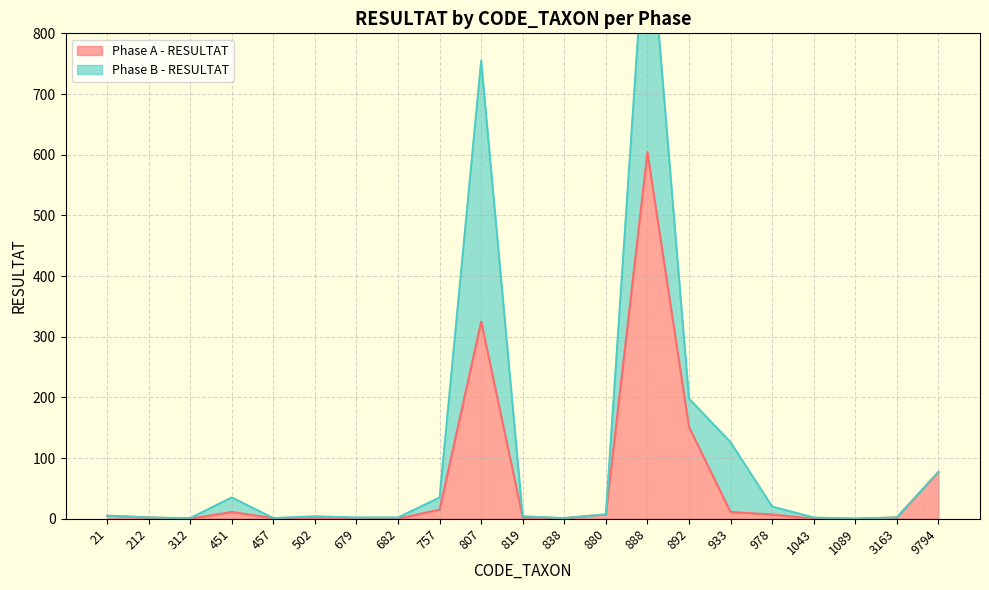

At which category does the chart reach its peak across all series?

888